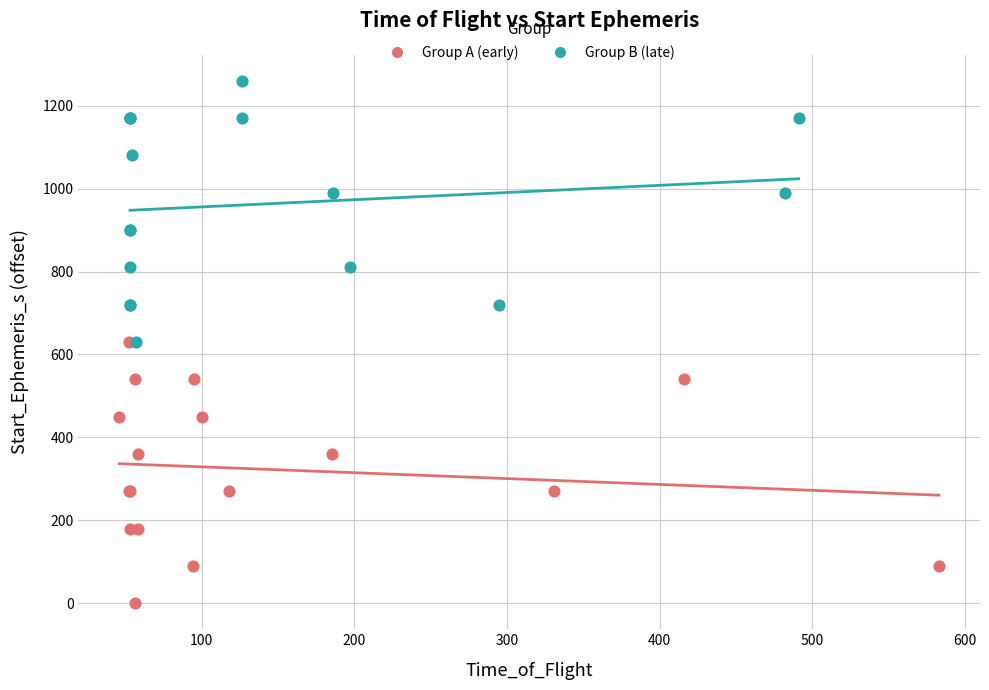

Which series reaches the minimum Y coordinate?

Group A (early)